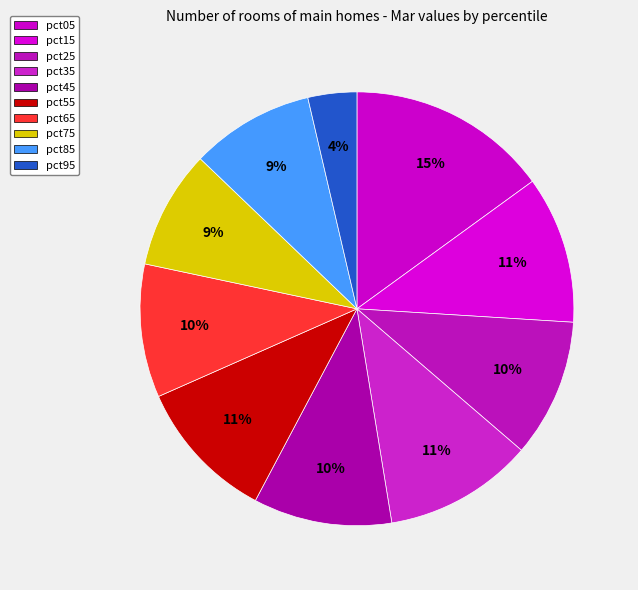

Is there any slice that represents more than half of the pie?

No